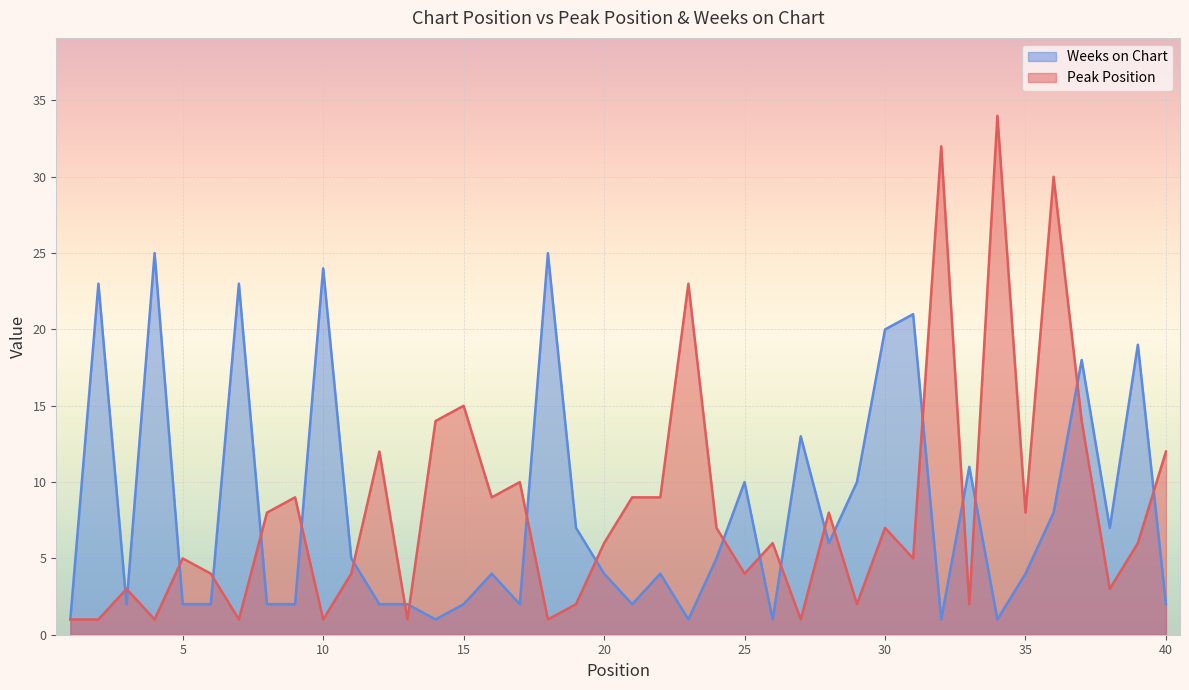

At which category is the sum across all series the highest?

36